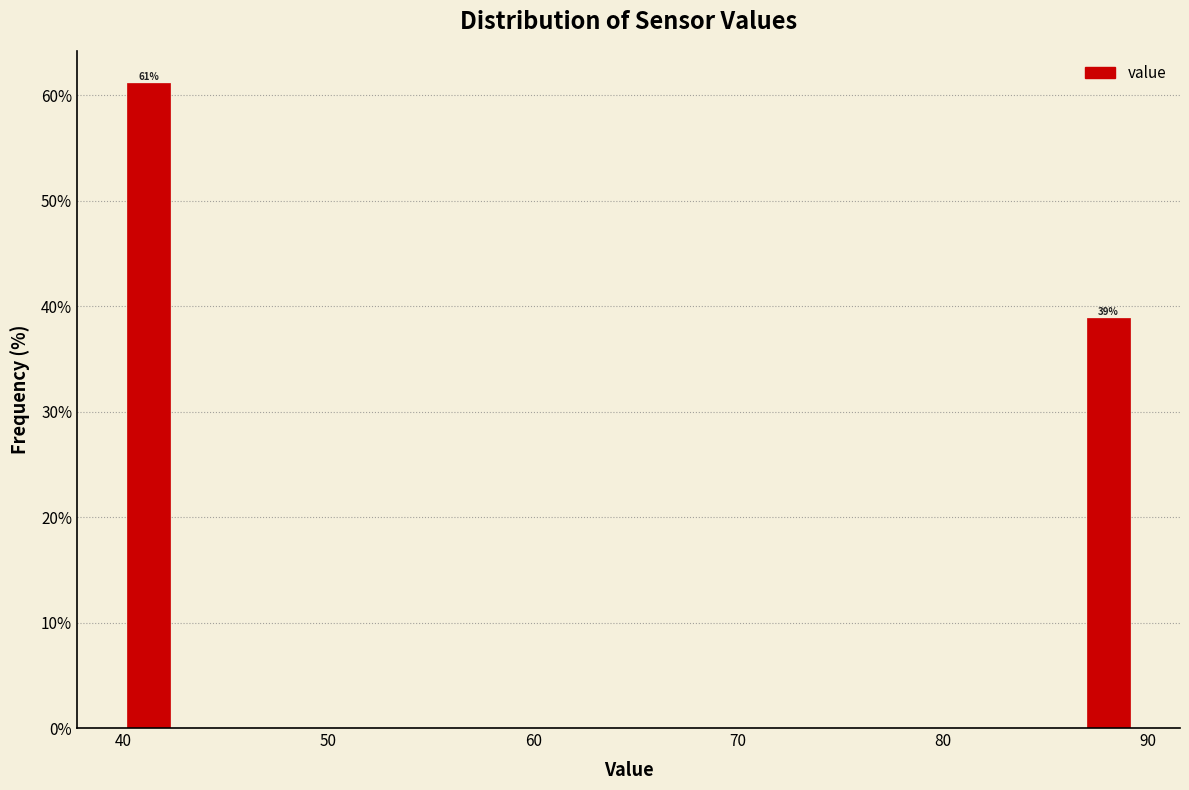

Around what value on the x-axis is the tallest bar? Give the approximate position of its centre, as read against the axis.

41